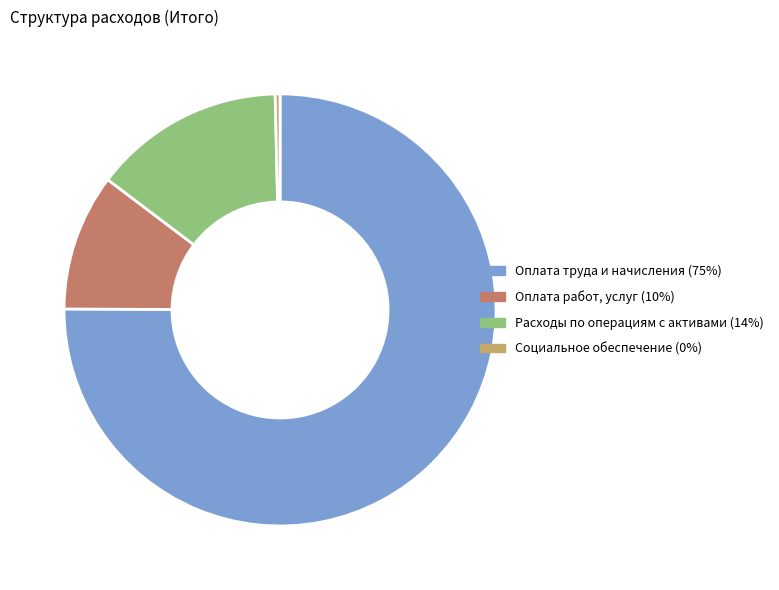

The Оплата труда и начисления slice represents 64% of the pie. True or false?

False